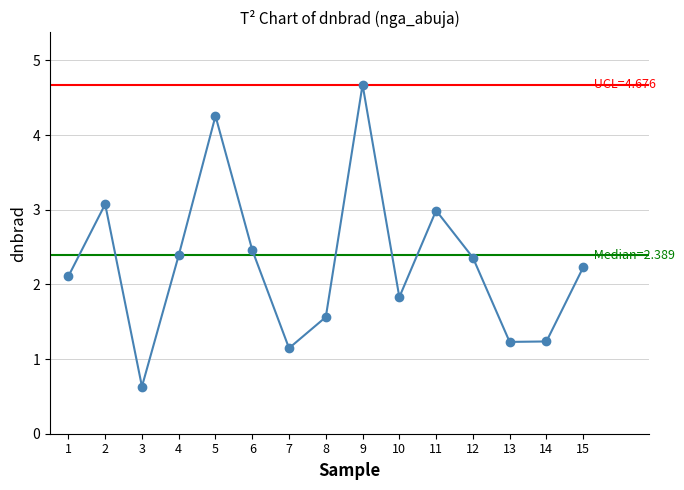

How many series are shown in this chart?

1